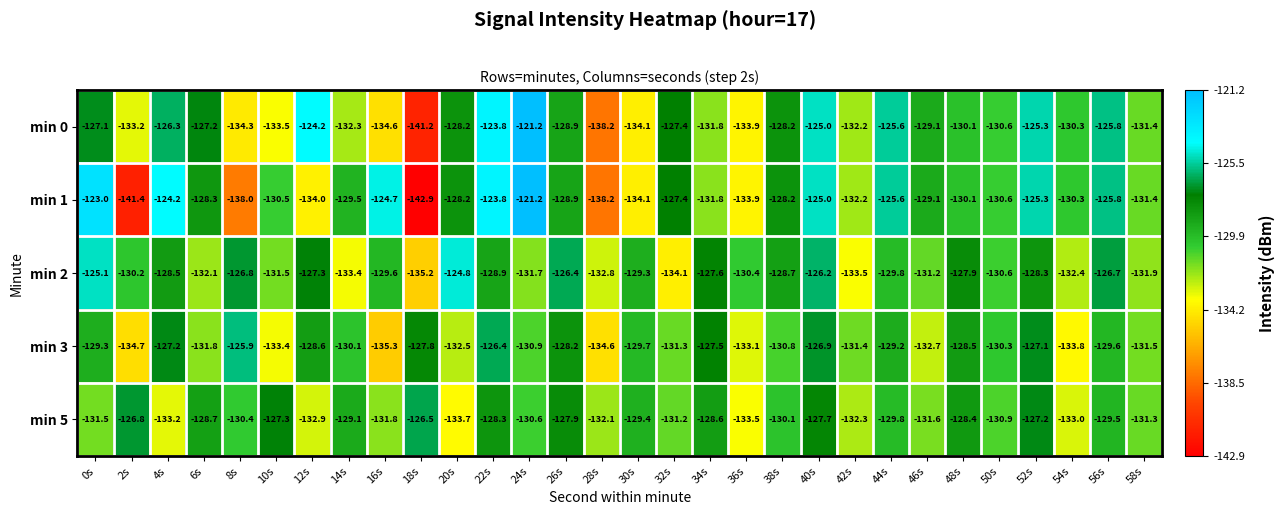

How many categories are shown in the chart?

30